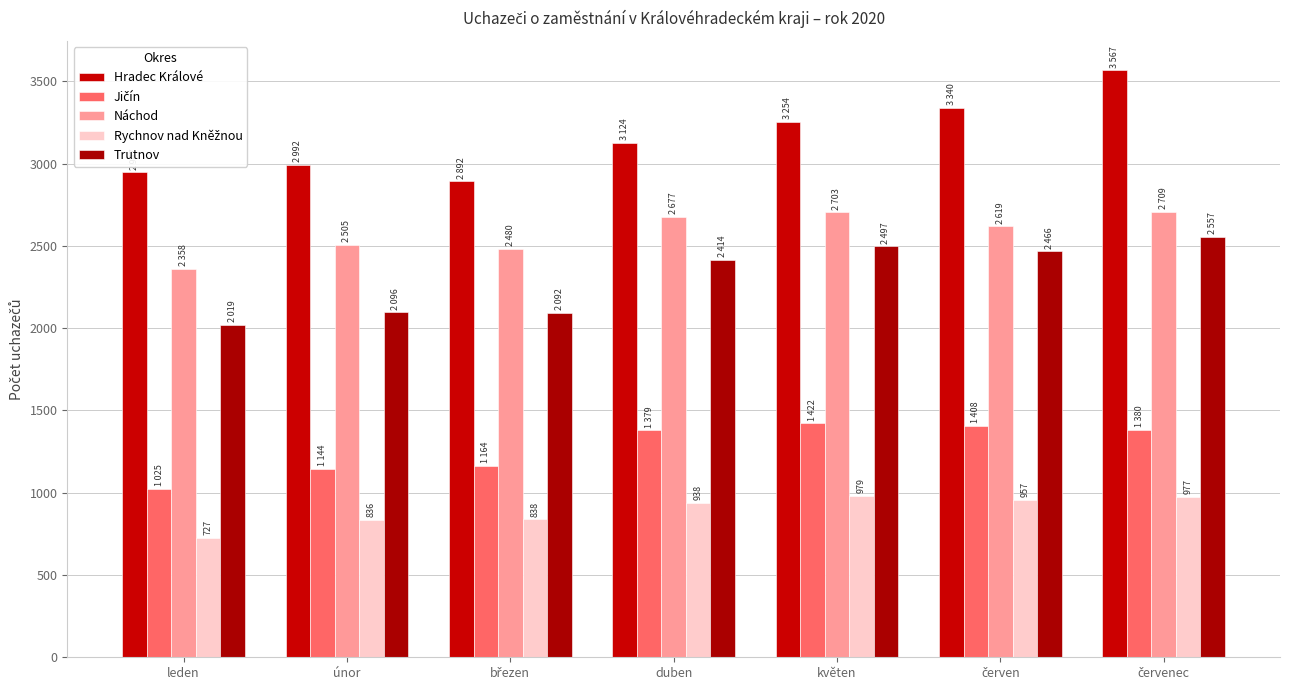

Rank the series by their maximum value, from lowest to highest.

Rychnov nad Kněžnou, Jičín, Trutnov, Náchod, Hradec Králové